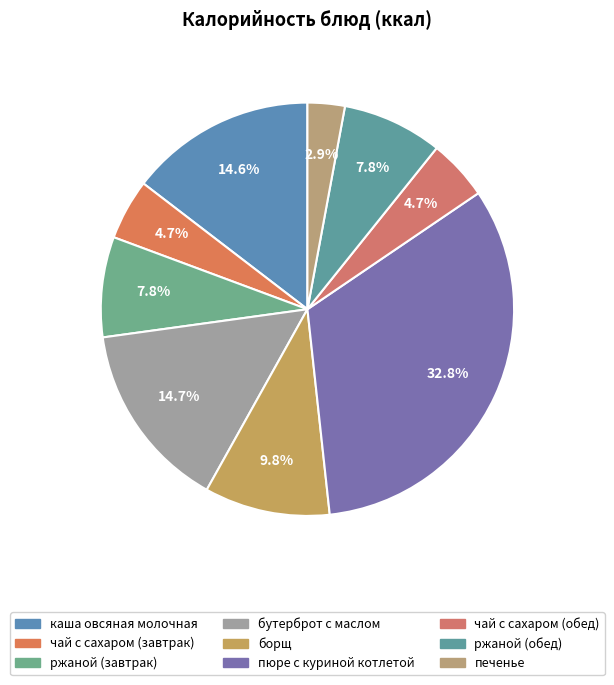

How much of the chart is everything except чай с сахаром (завтрак)?

95.3%